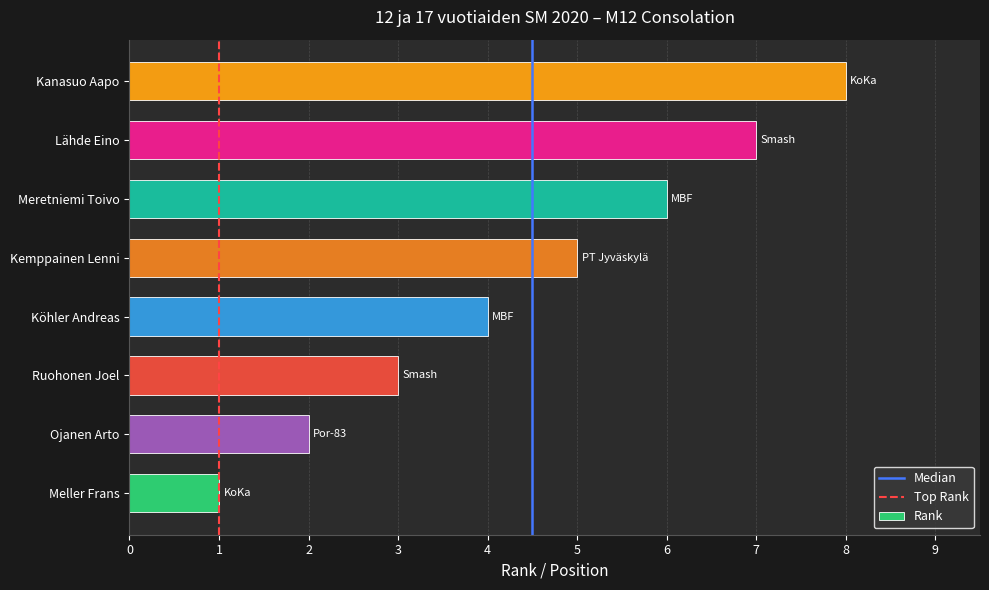

What is the maximum value shown in the chart?

8